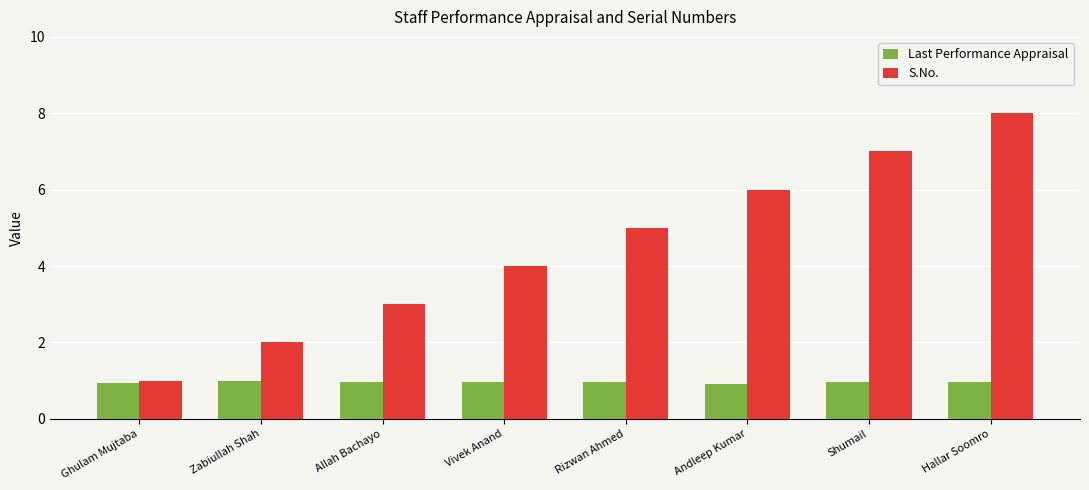

Rank the series by their maximum value, from highest to lowest.

S.No., Last Performance Appraisal